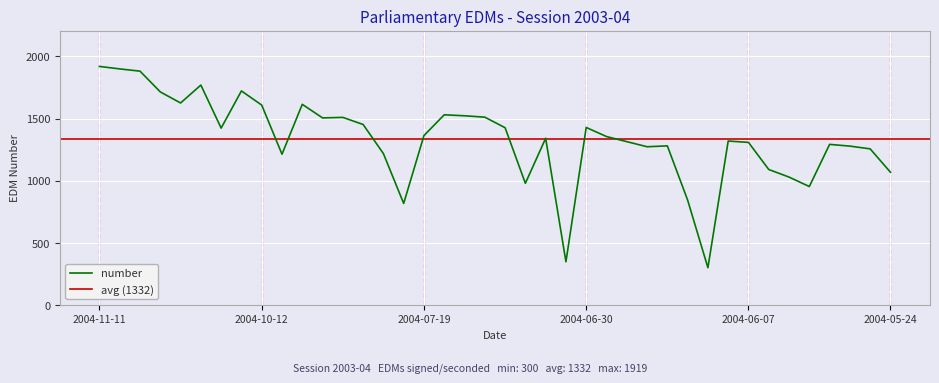

Is it true that the value at 2004-09-07 is 1438?

False